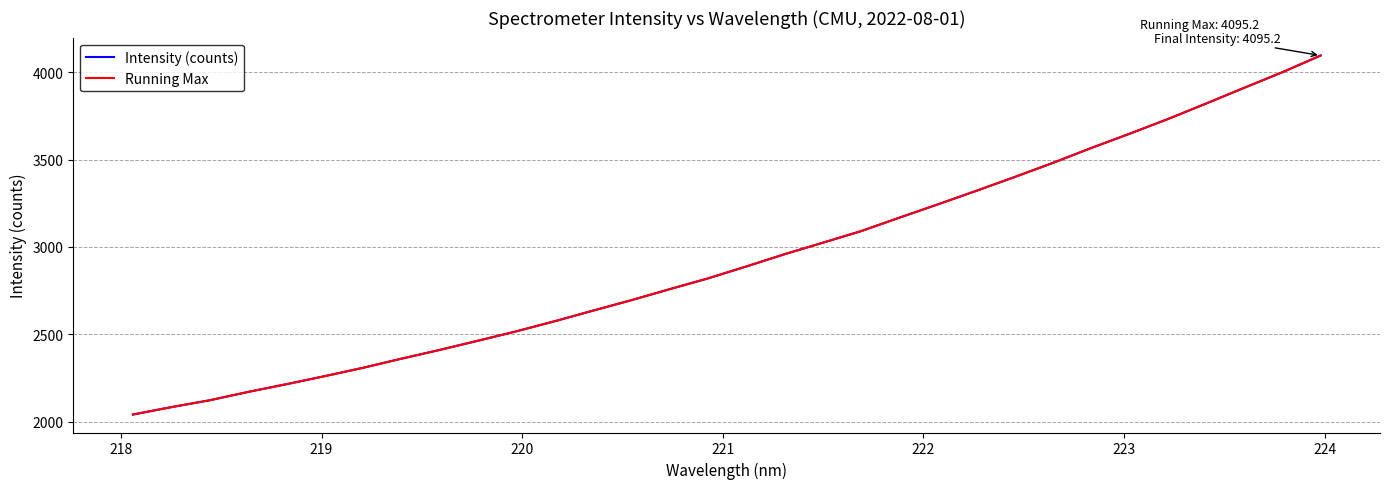

Does the chart have visible grid lines?

Yes